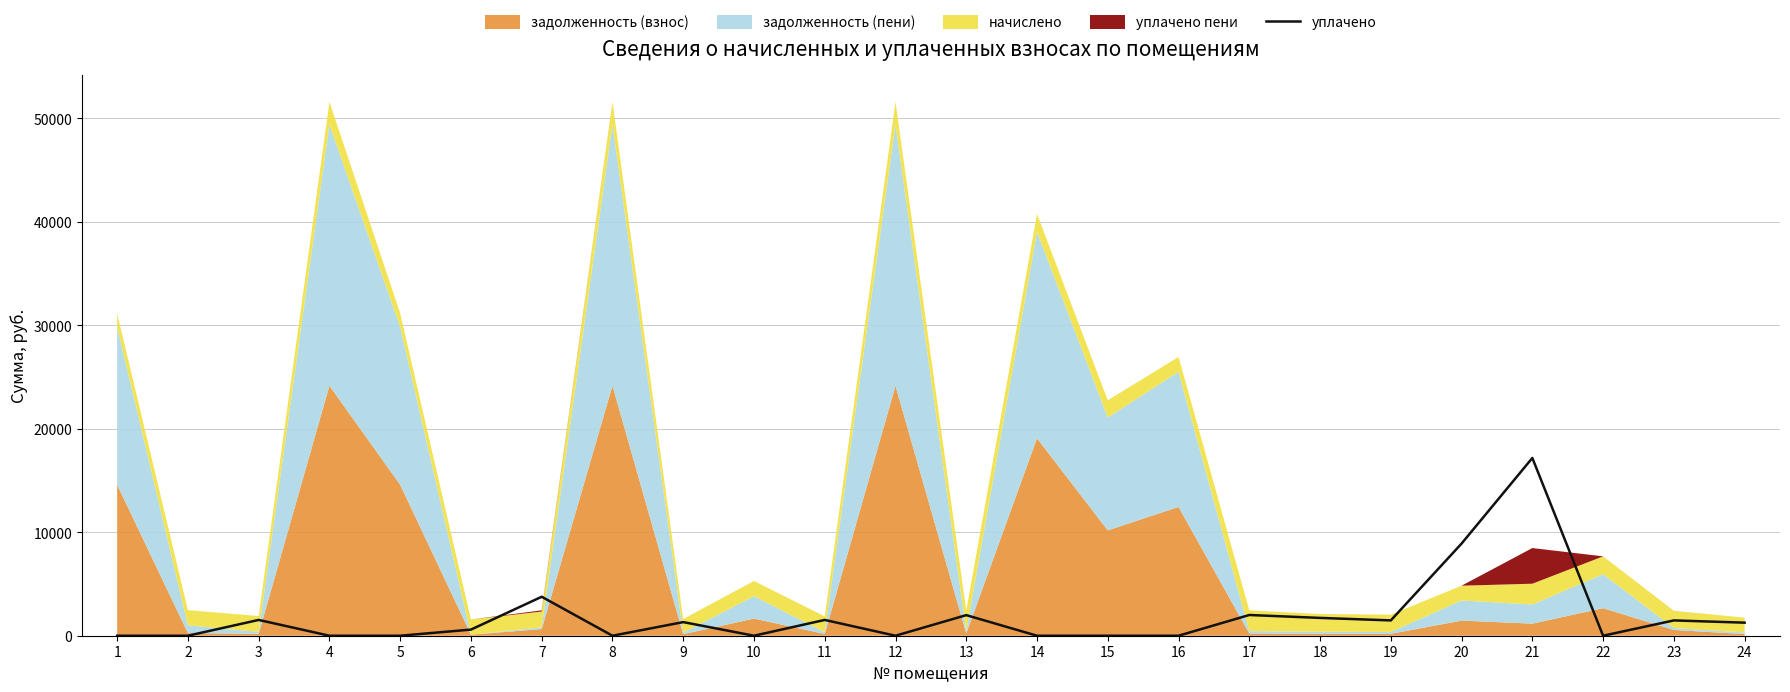

Rank the categories by value from highest to lowest.

21, 20, 7, 17, 13, 18, 3, 11, 19, 23, 9, 24, 6, 1, 2, 4, 5, 8, 10, 12, 14, 15, 16, 22